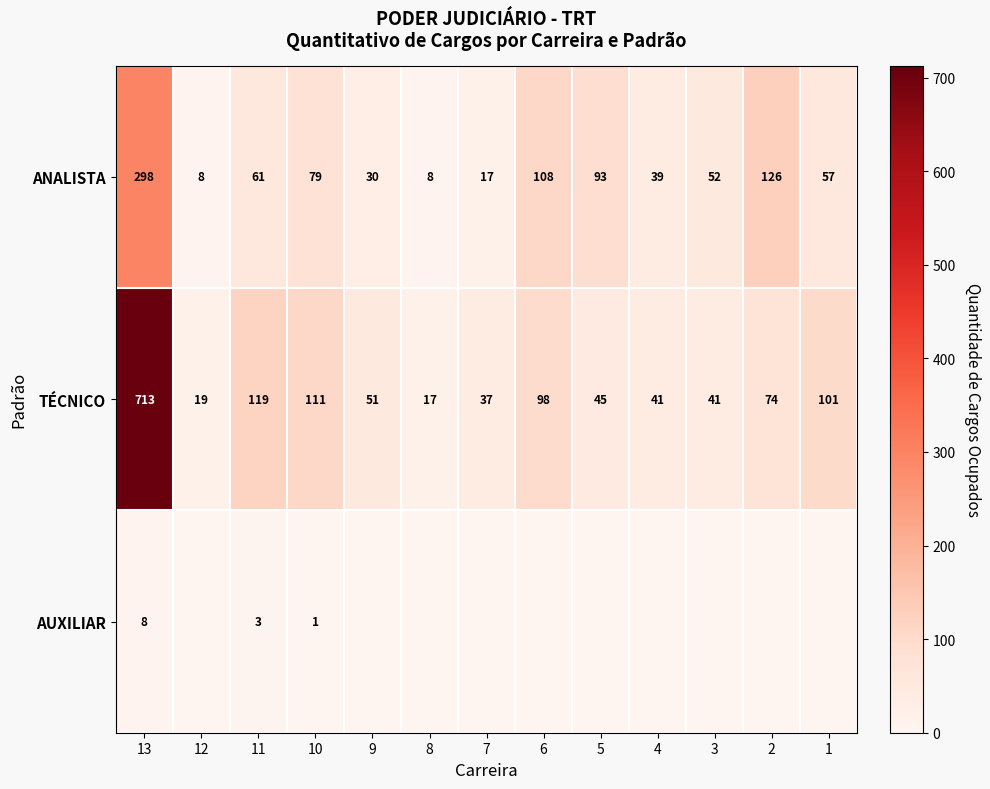

What is the maximum value shown in the chart?

713